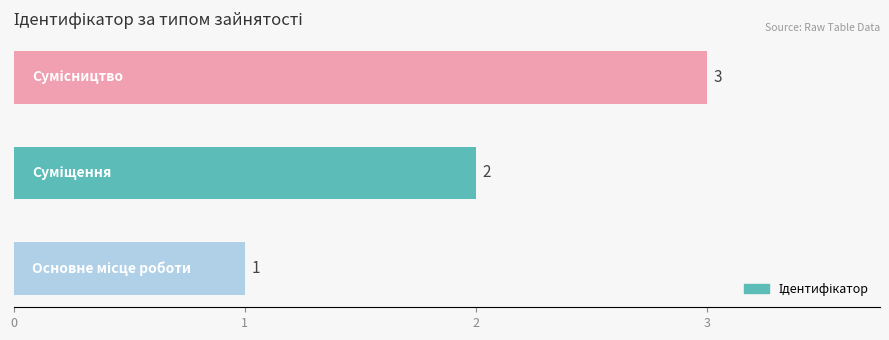

Count the values in the range 1 to 3.

3